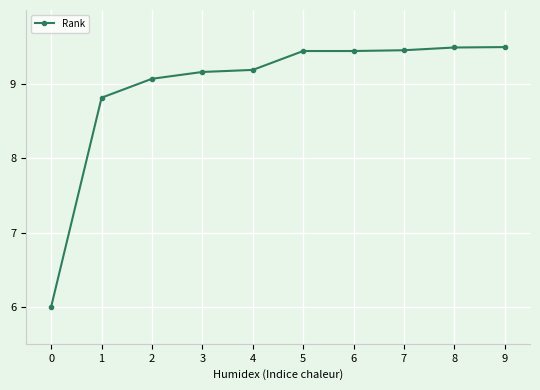

Where does the data first go above 9?

2